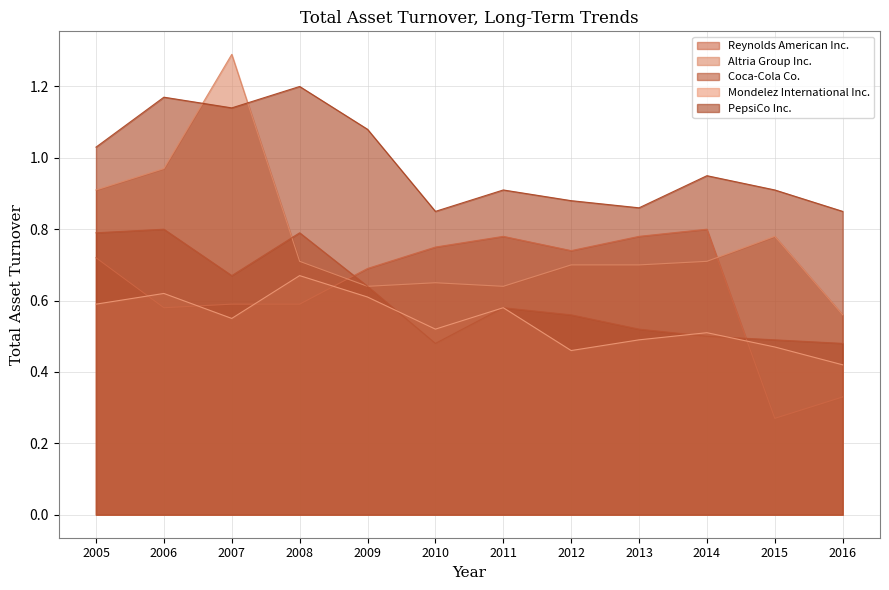

True or false: Altria Group Inc. has a value of 0.6 at 2016.

True